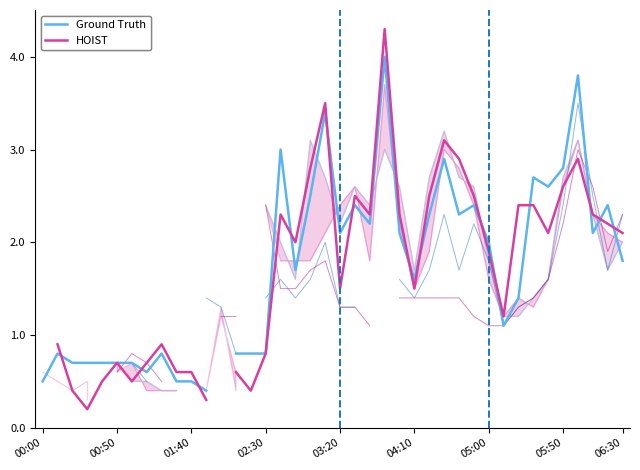

How many data points does each series have?

40